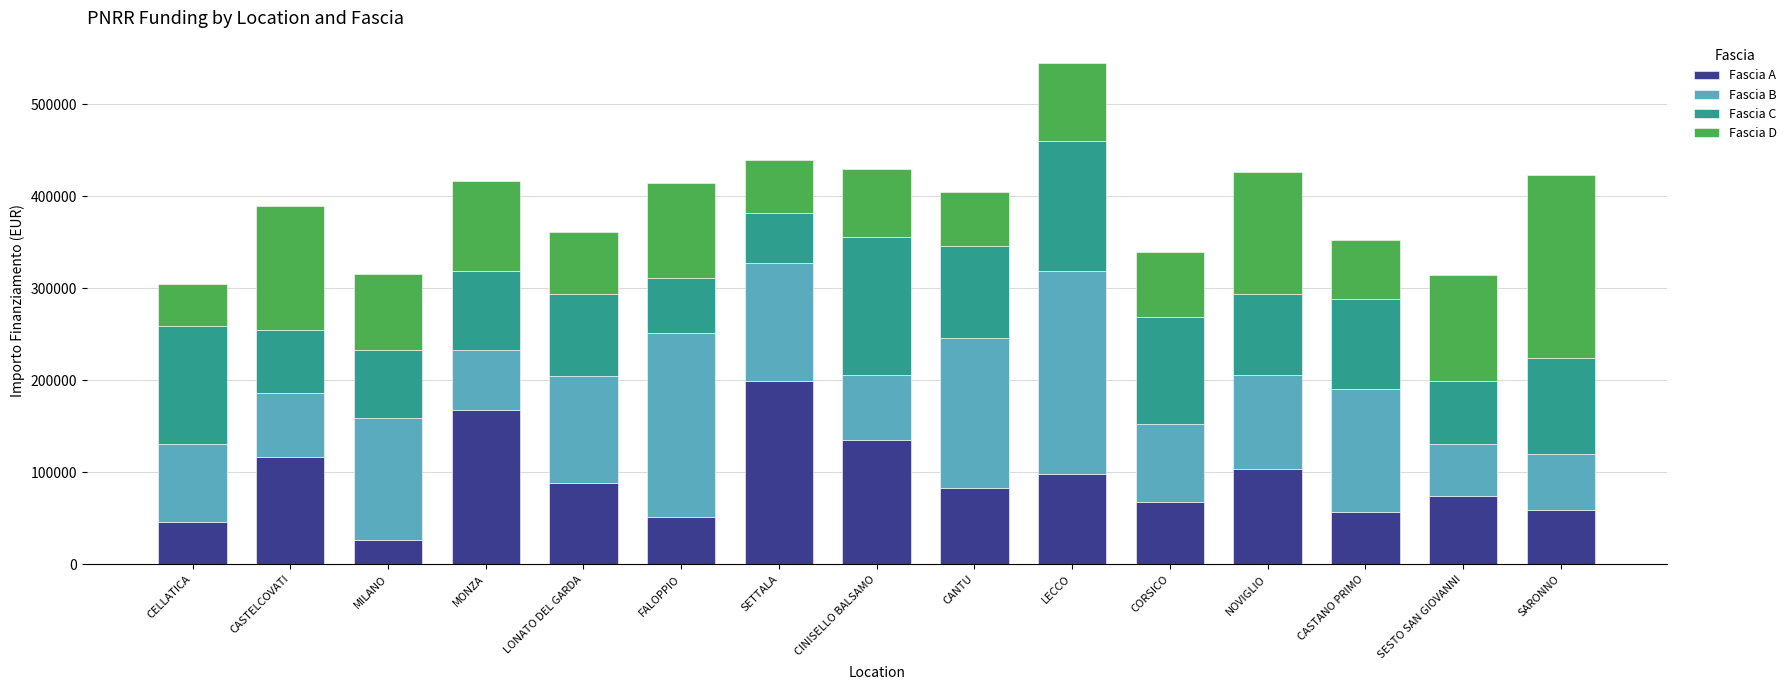

At which label does Fascia A reach its peak?

SETTALA